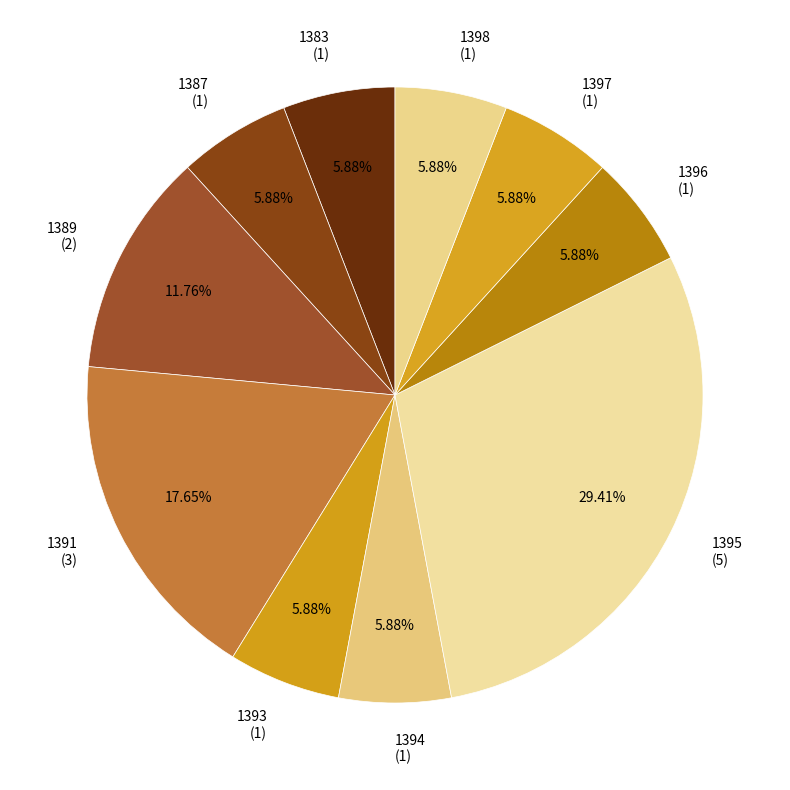

Do 1389 (2) and 1396 (1) together represent more than half of the pie?

No